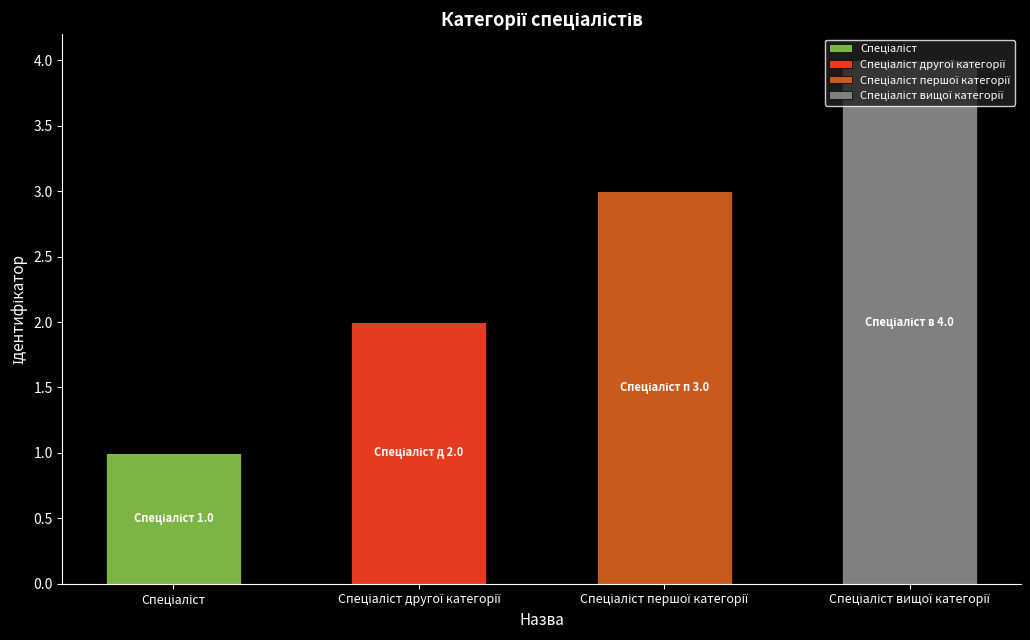

How many data points does each series have?

4